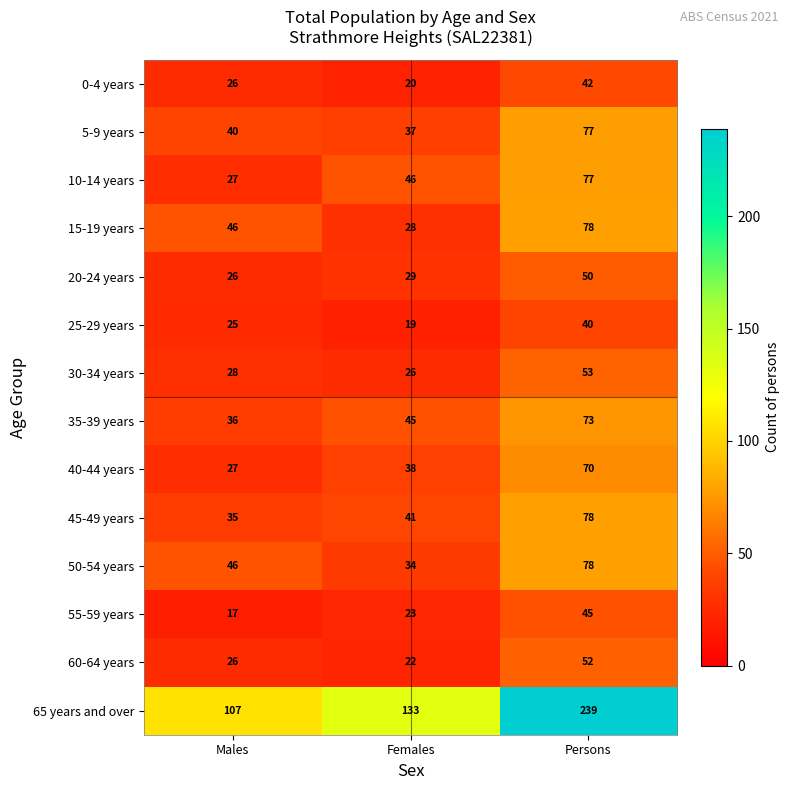

Which series has the largest range (max minus min)?

65 years and over